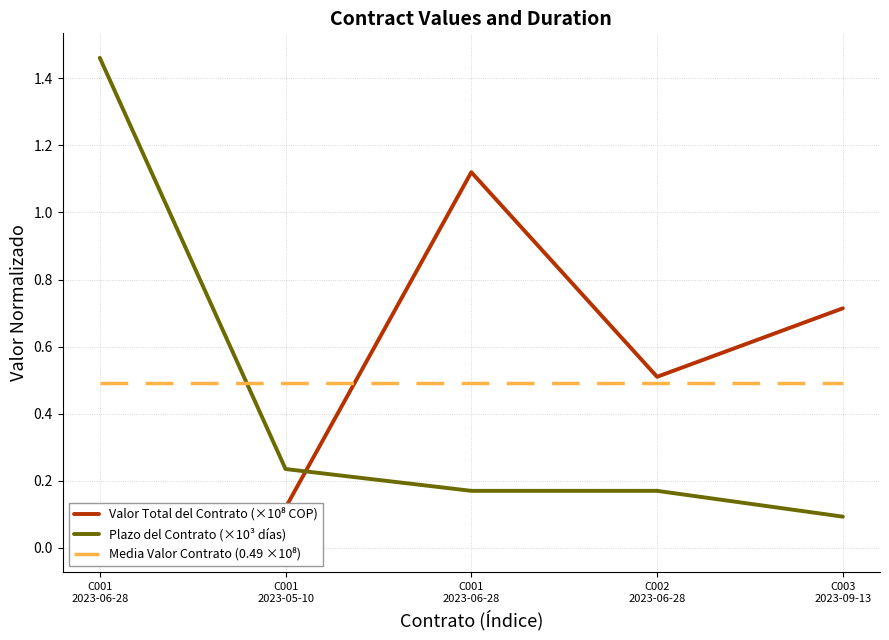

What are all the series names shown in the legend?

Valor Total del Contrato (×10⁸ COP), Plazo del Contrato (×10³ días), Media Valor Contrato (0.49 ×10⁸)